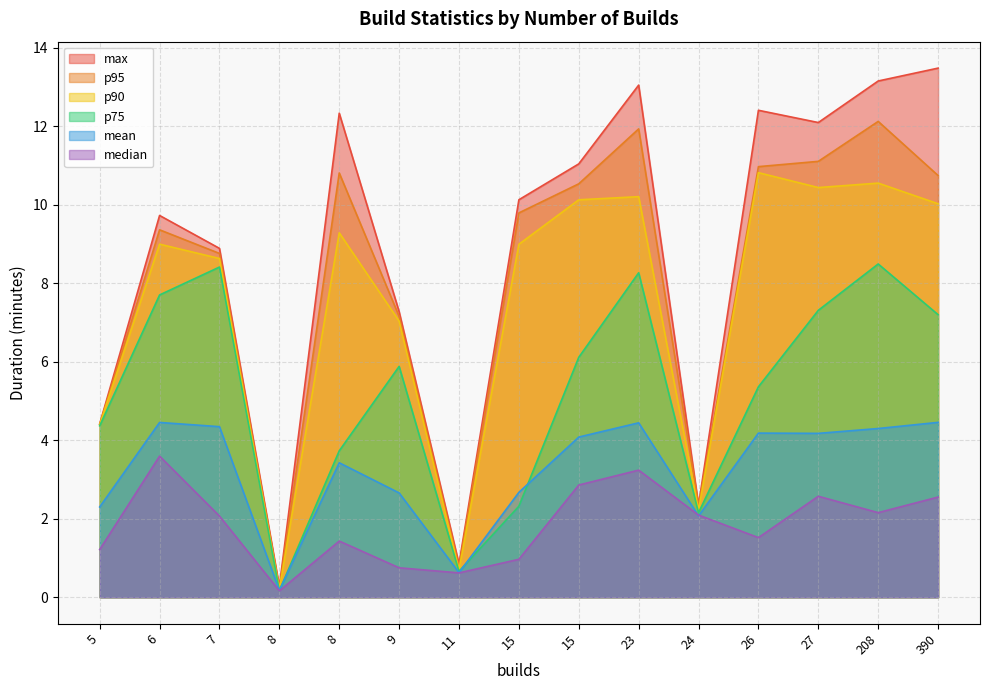

True or false: median and mean cross at least once.

True